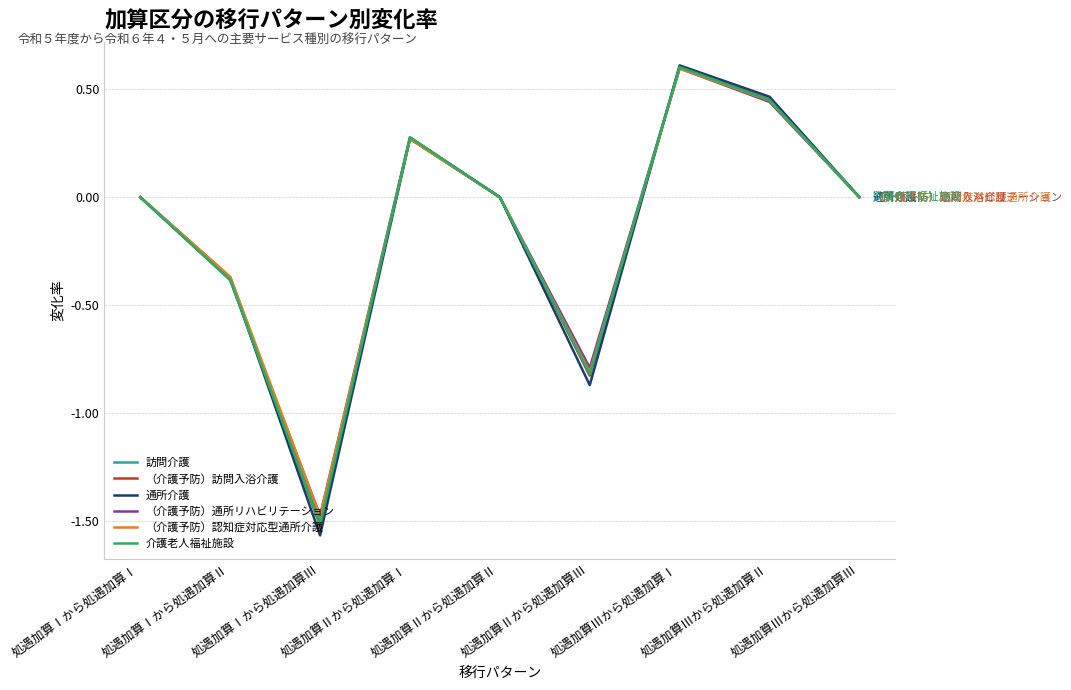

What are all the series names shown in the legend?

訪問介護, （介護予防）訪問入浴介護, 通所介護, （介護予防）通所リハビリテーション, （介護予防）認知症対応型通所介護, 介護老人福祉施設